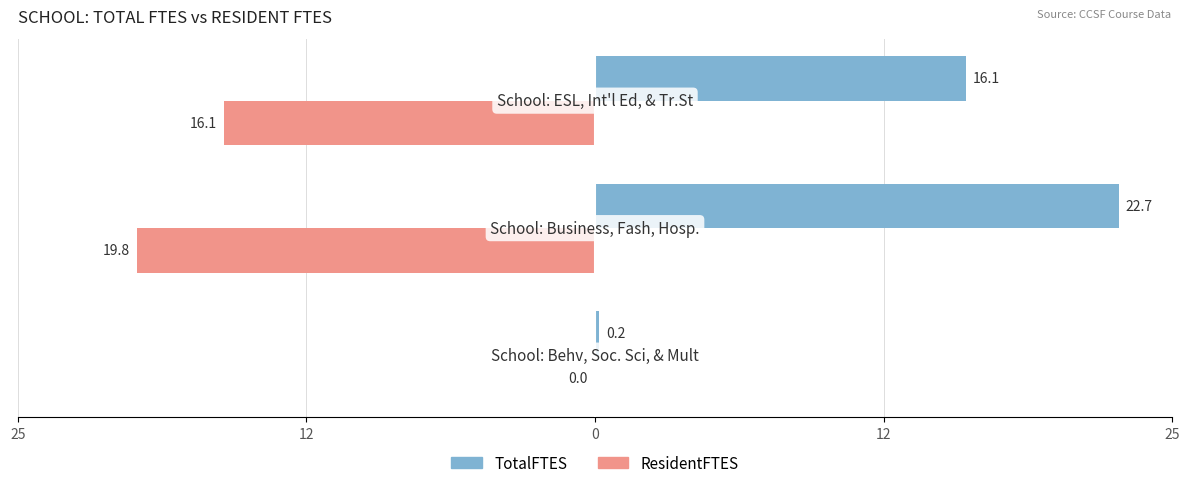

What are all the series names shown in the legend?

TotalFTES, ResidentFTES